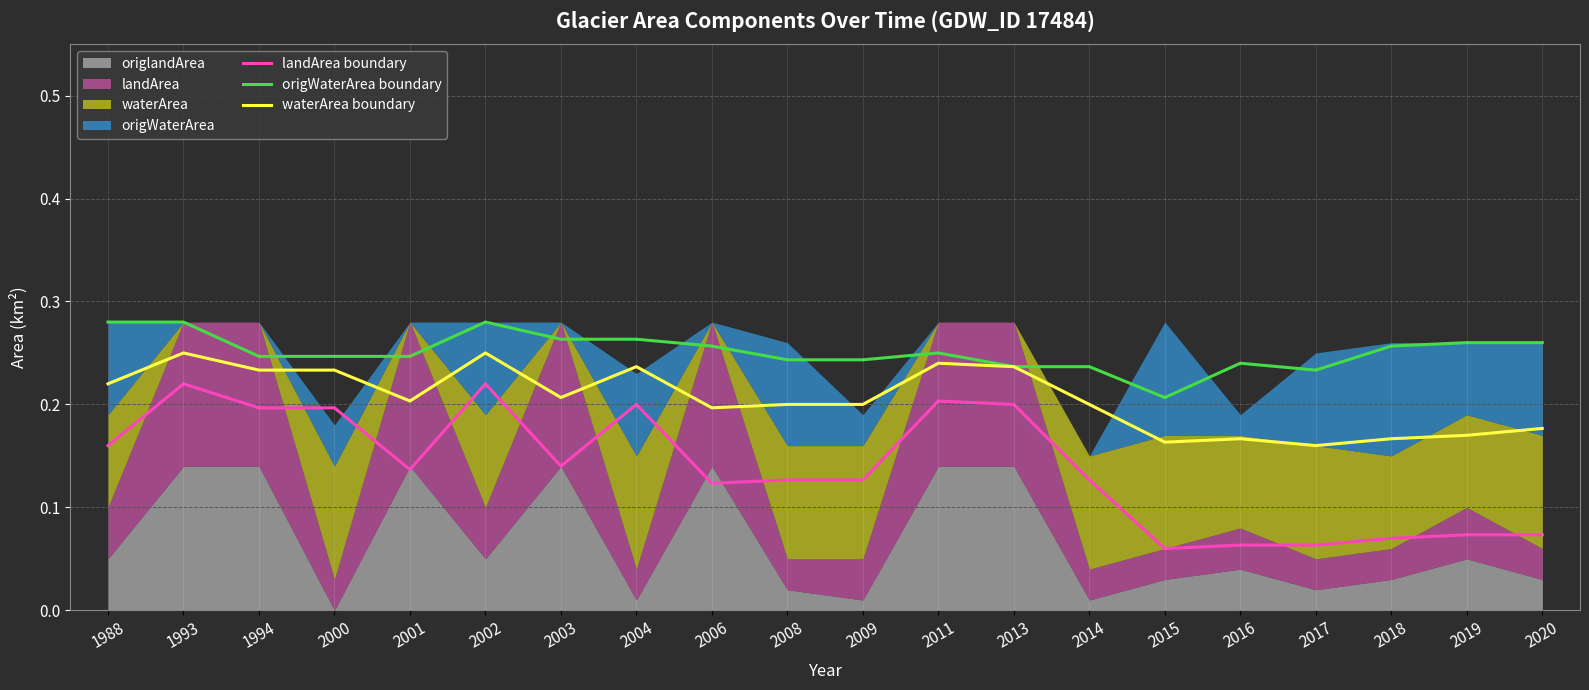

True or false: origWaterArea boundary has a value of 0.1 at 2004.

False